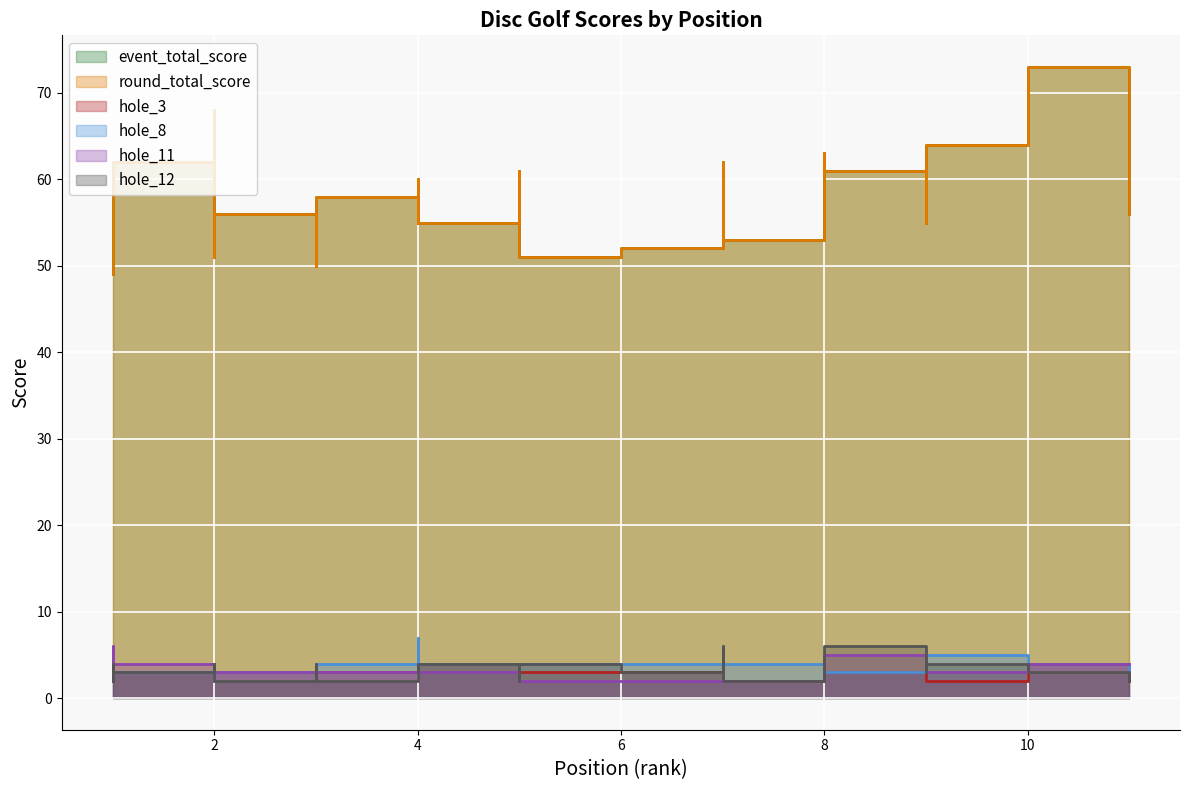

Does the chart display data point markers on the line(s)?

No